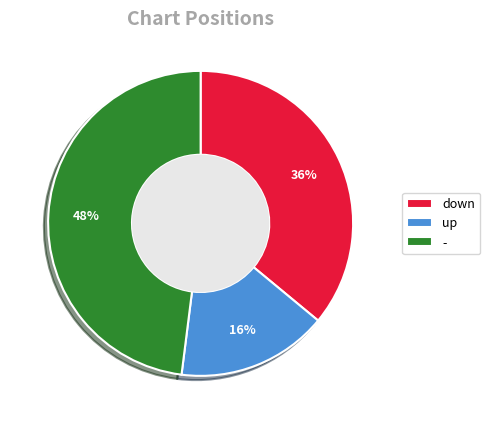

Which slice is the largest?

-